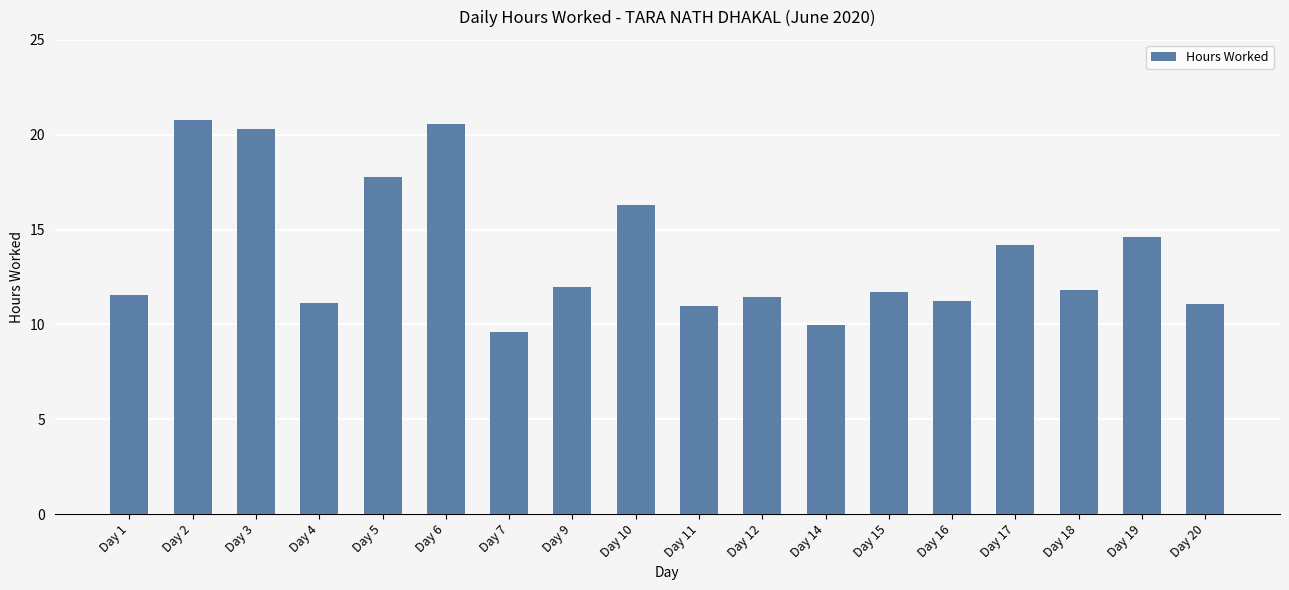

What is the change in value from Day 1 to Day 7?

-2.0